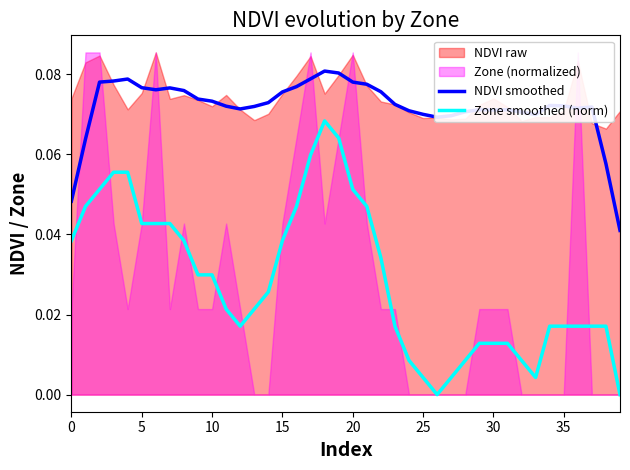

Is it true that Zone smoothed (norm) equals 0.0 at 28?

True